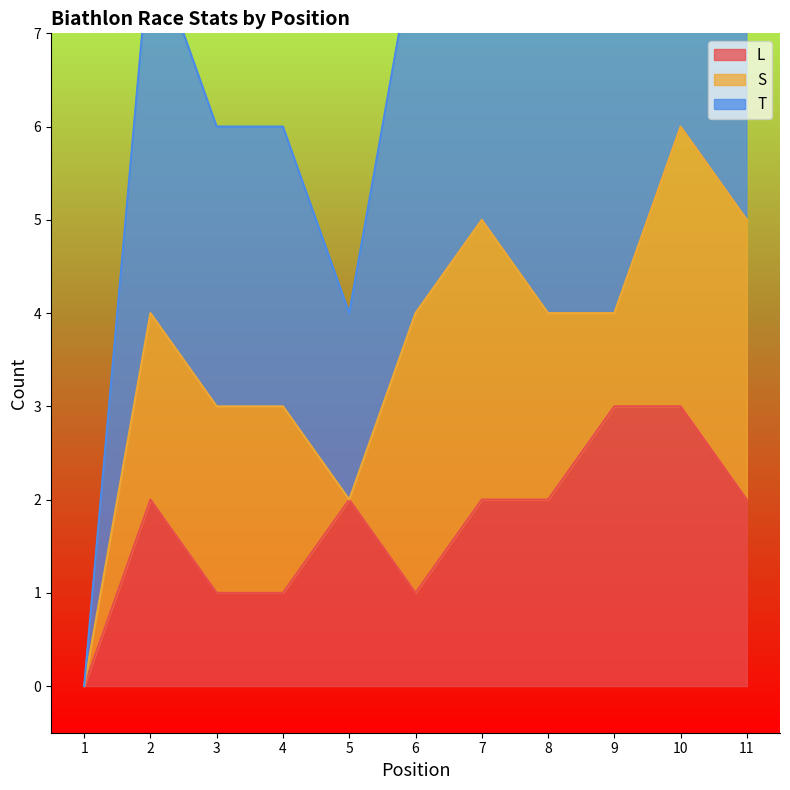

True or false: T and L intersect in this chart.

False